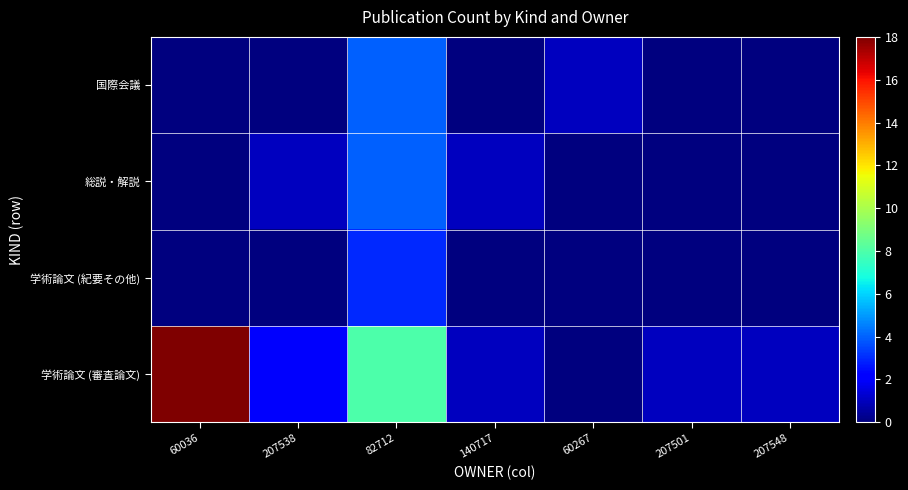

Reading left to right, transcribe all the data shown in this chart.

学術論文 (審査論文): 60036=18	207538=2	82712=8	140717=1	60267=0	207501=1	207548=1
学術論文 (紀要その他): 60036=0	207538=0	82712=3	140717=0	60267=0	207501=0	207548=0
総説・解説: 60036=0	207538=1	82712=4	140717=1	60267=0	207501=0	207548=0
国際会議: 60036=0	207538=0	82712=4	140717=0	60267=1	207501=0	207548=0